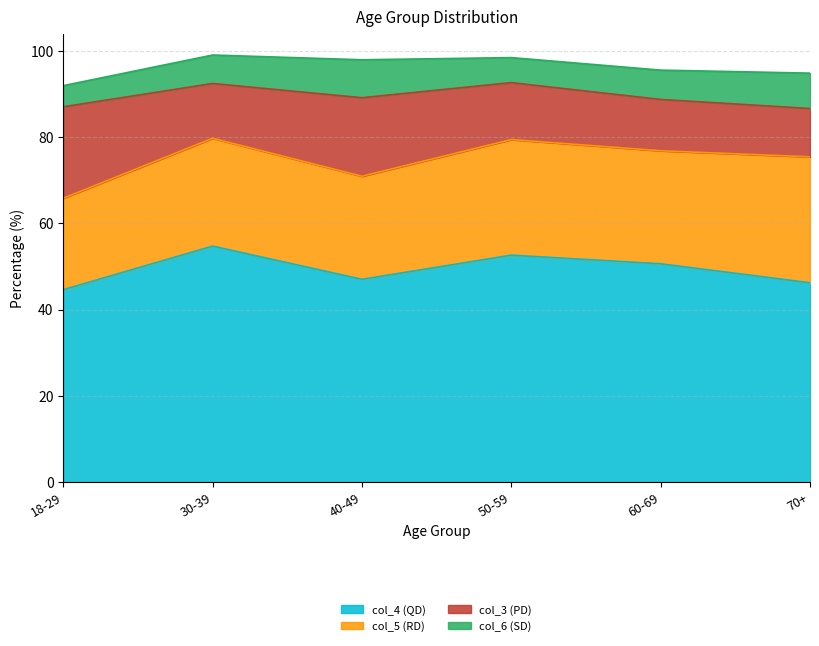

What position from the right is 50-59?

3